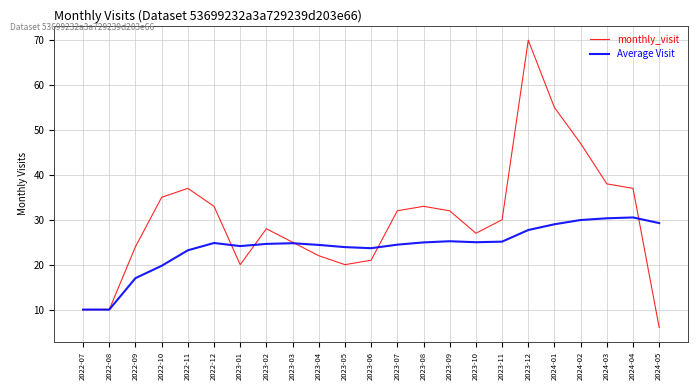

What is the difference between the highest and lowest values at 2023-12?

42.3